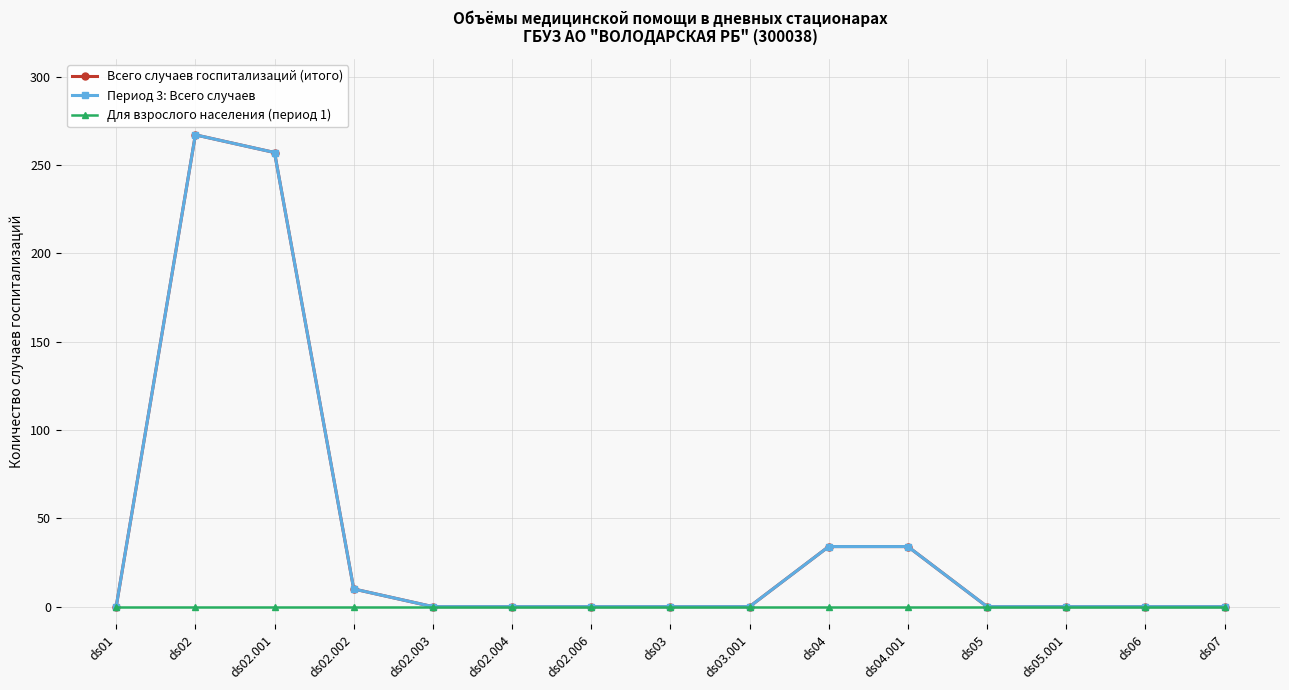

True or false: Период 3: Всего случаев and Всего случаев госпитализаций (итого) intersect in this chart.

False